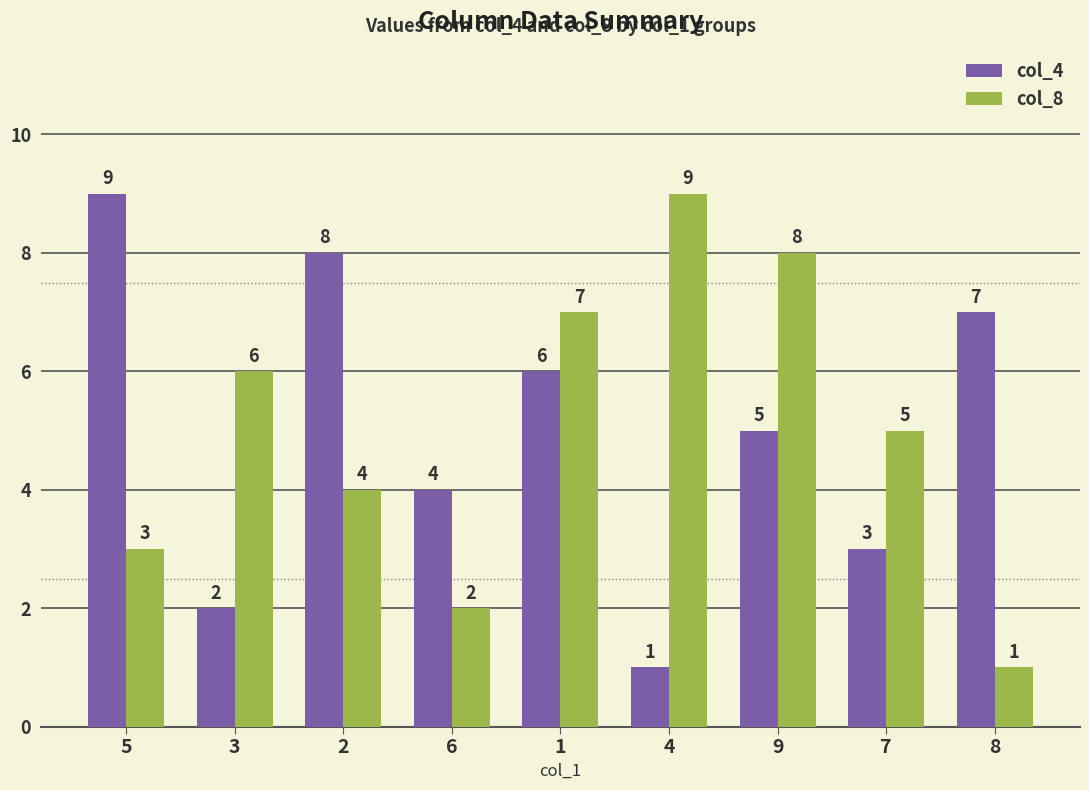

Reading left to right, list all the values displayed in this chart.

col_4: 5=9	3=2	2=8	6=4	1=6	4=1	9=5	7=3	8=7
col_8: 5=3	3=6	2=4	6=2	1=7	4=9	9=8	7=5	8=1